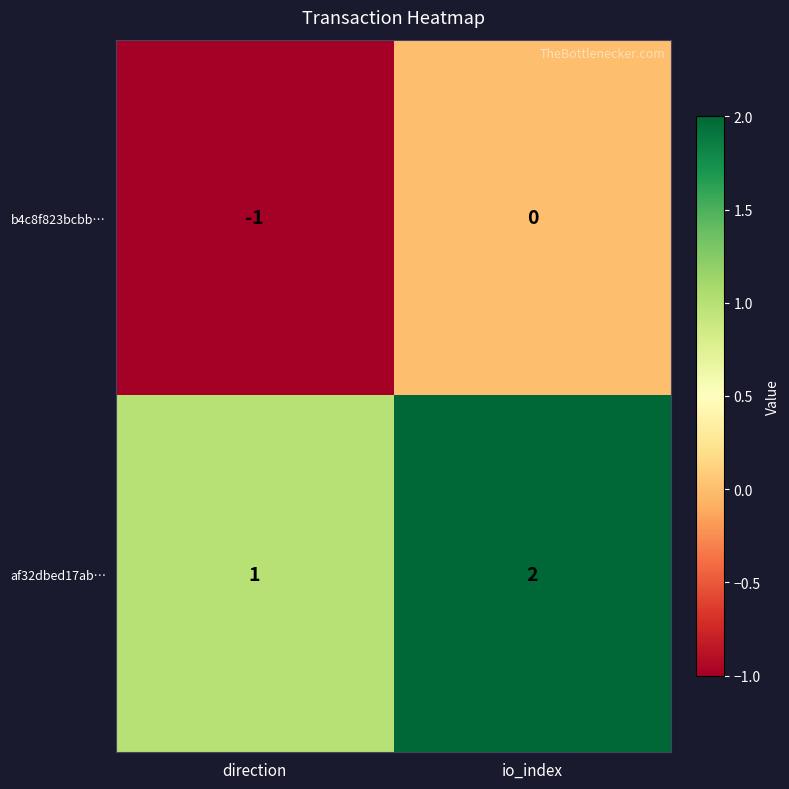

Reading right to left, what are all the values shown in this chart?

b4c8f823bcbb…: 0	-1
af32dbed17ab…: 2	1